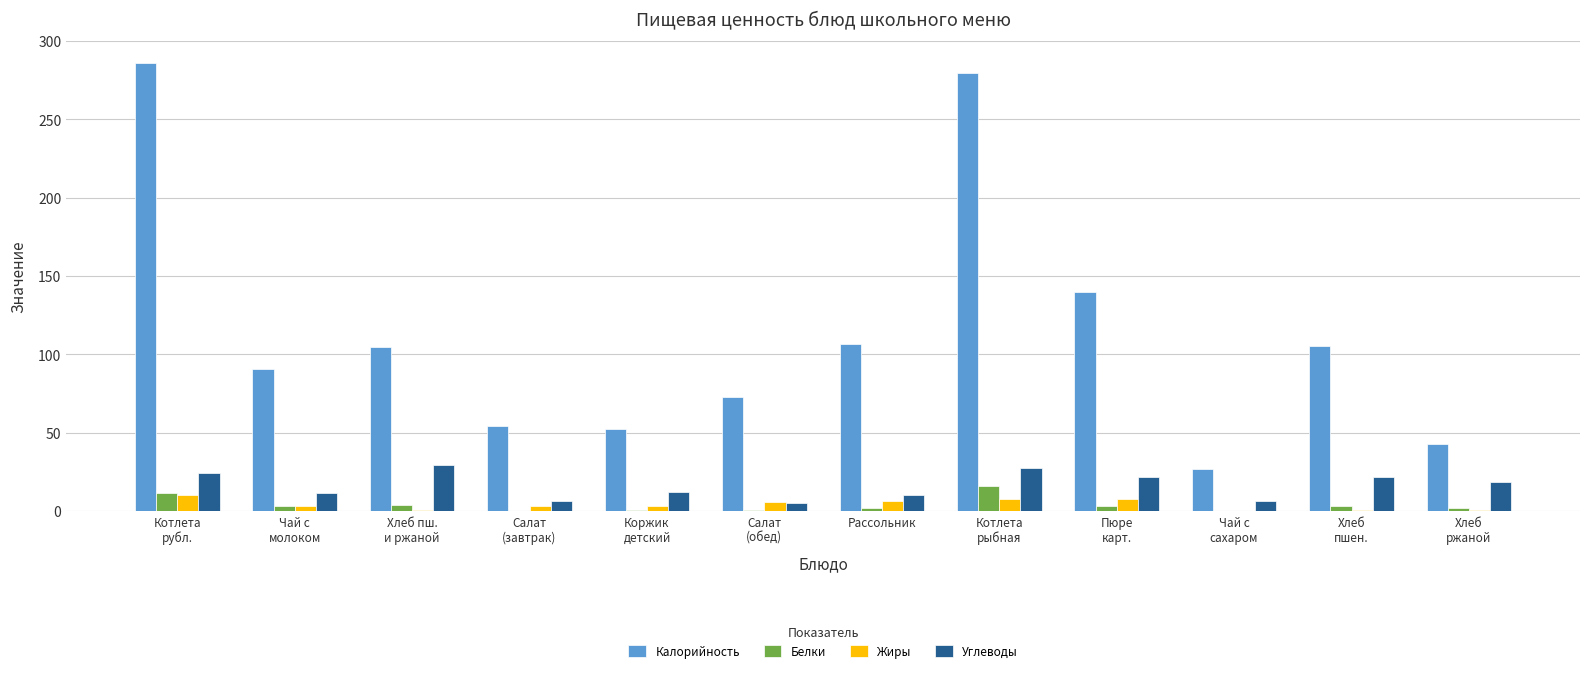

What are all the series names shown in the legend?

Калорийность, Белки, Жиры, Углеводы